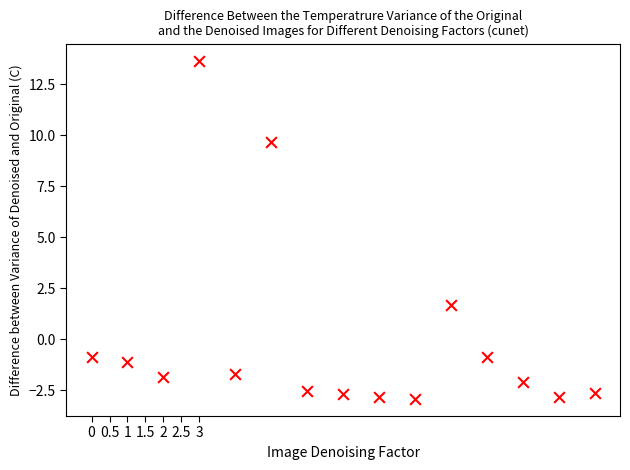

What Y value in the scatter plot is closest to 5?

1.7